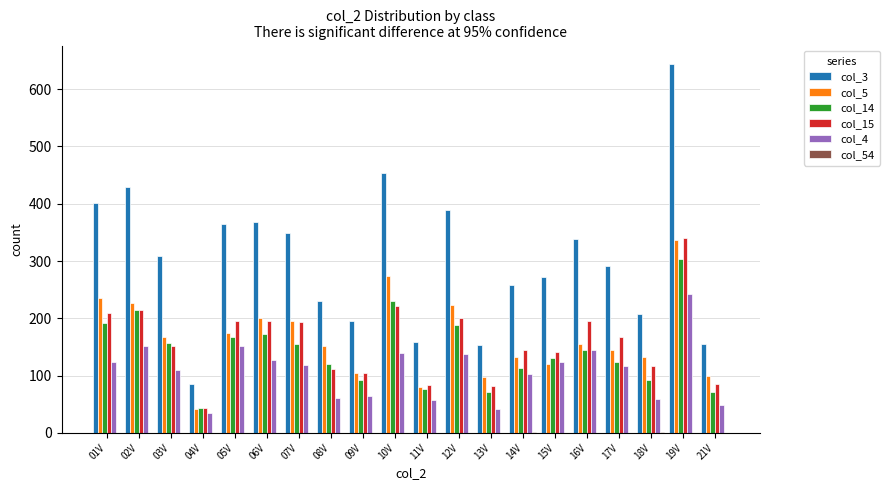

What is the total value across all series at 08V?

674